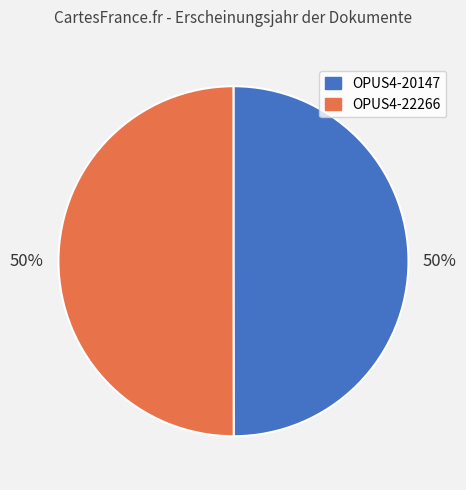

To the nearest percent, what percentage of the pie is OPUS4-20147?

50%